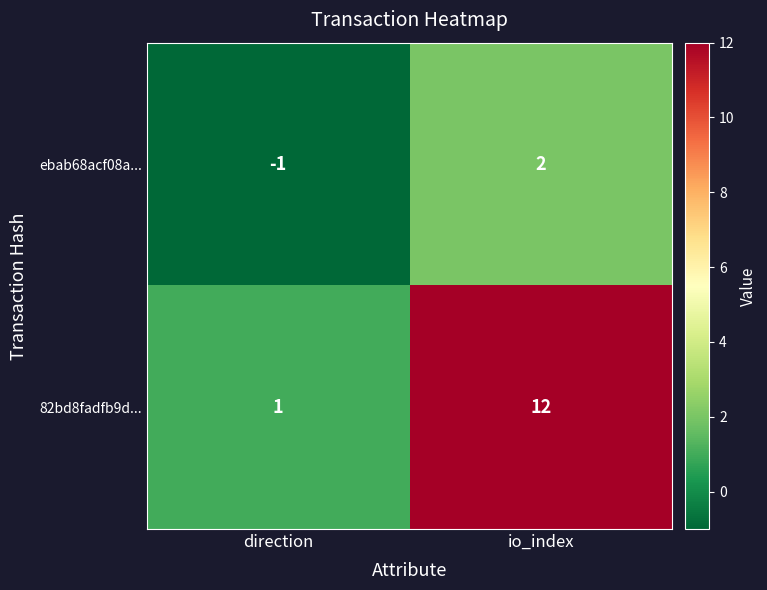

Reading left to right, list all the values displayed in this chart.

ebab68acf08a...: -1	2
82bd8fadfb9d...: 1	12